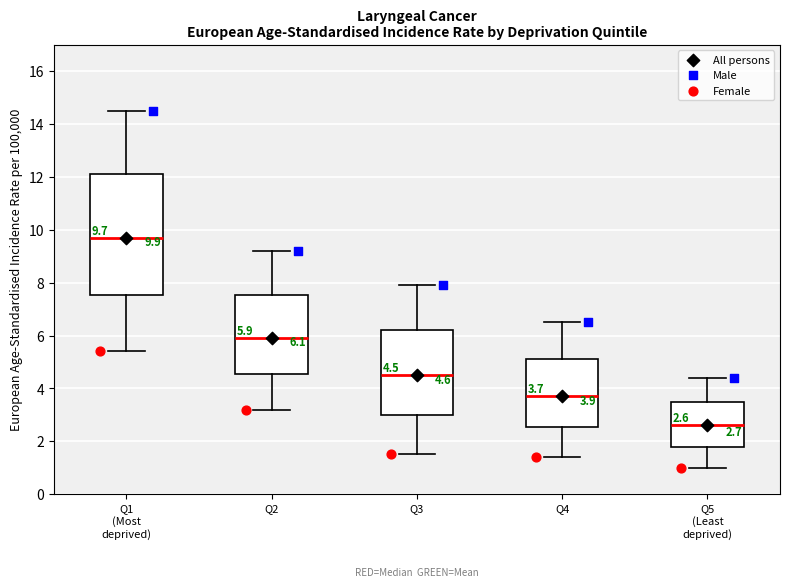

Which box has the highest median line?

Q1 (Most deprived)